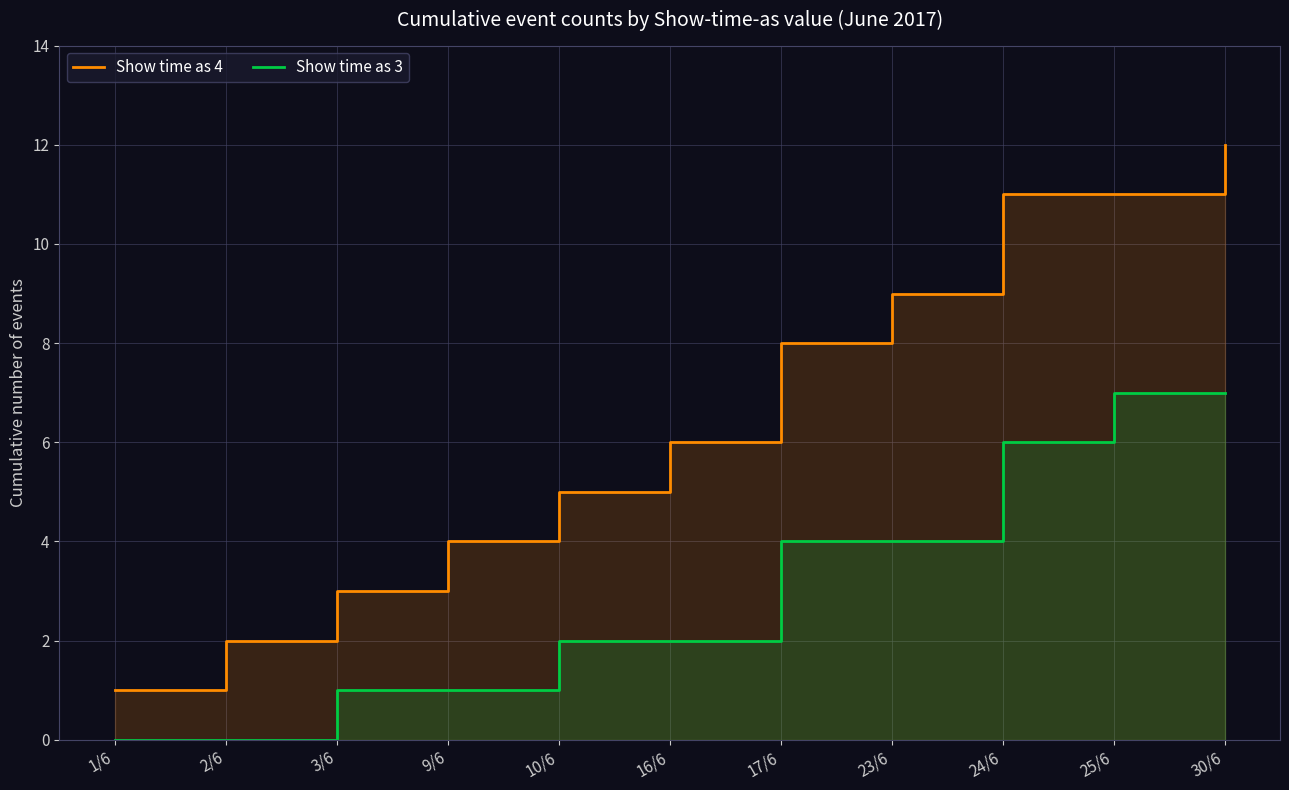

What is the value of the Show time as 4 point at the 8th from the left?

9